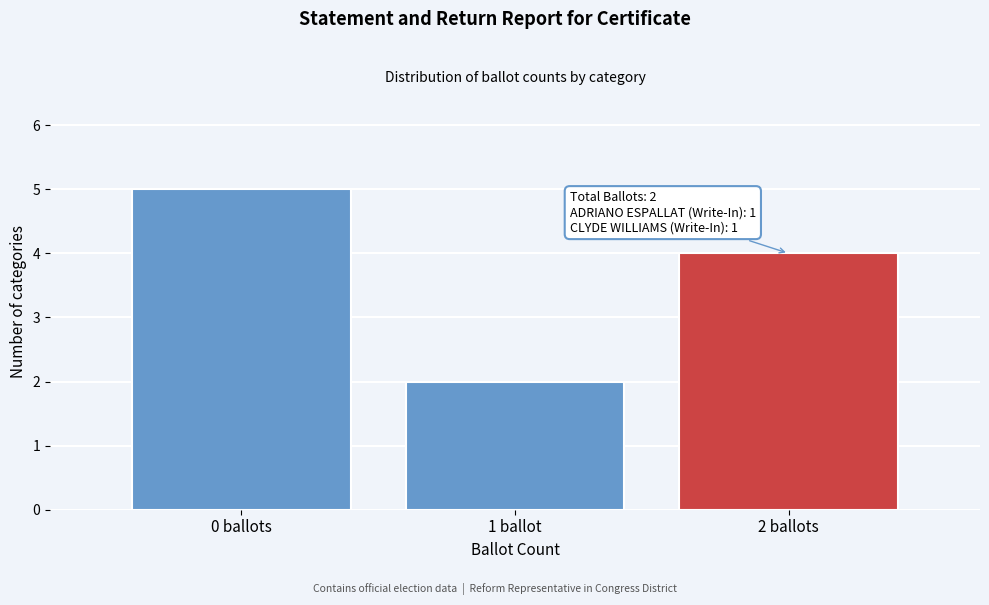

Reading left to right, transcribe all the data shown in this chart.

5	2	4